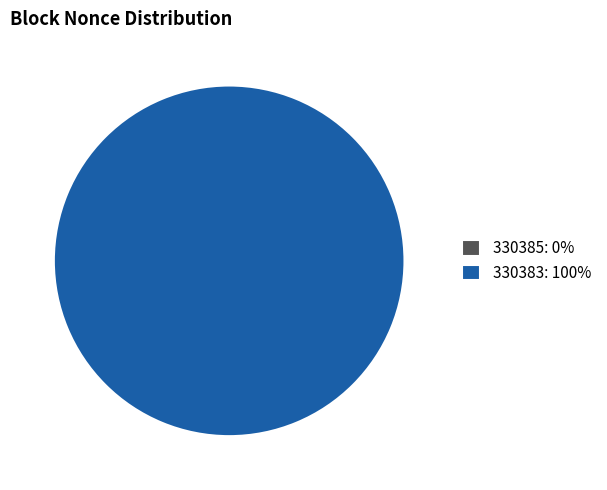

To the nearest percent, what is the average slice percentage?

50%